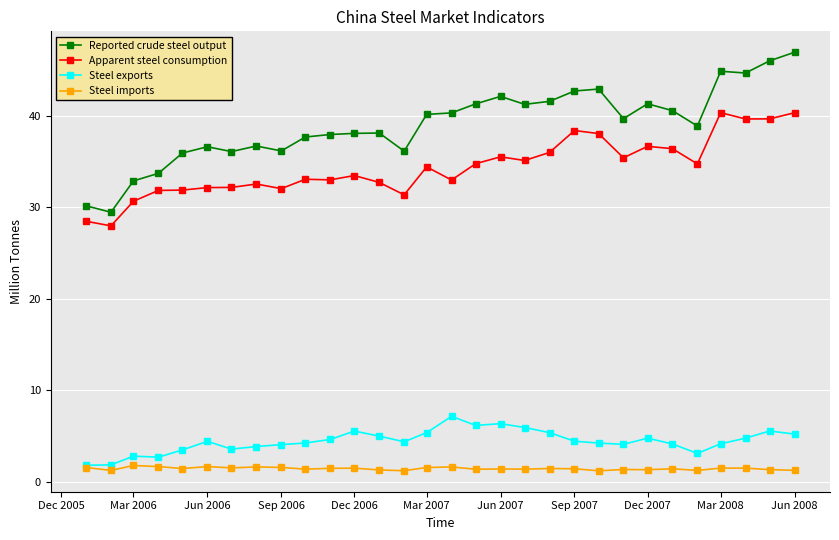

What is the value of the Reported crude steel output point at the 25th from the left?

40.6